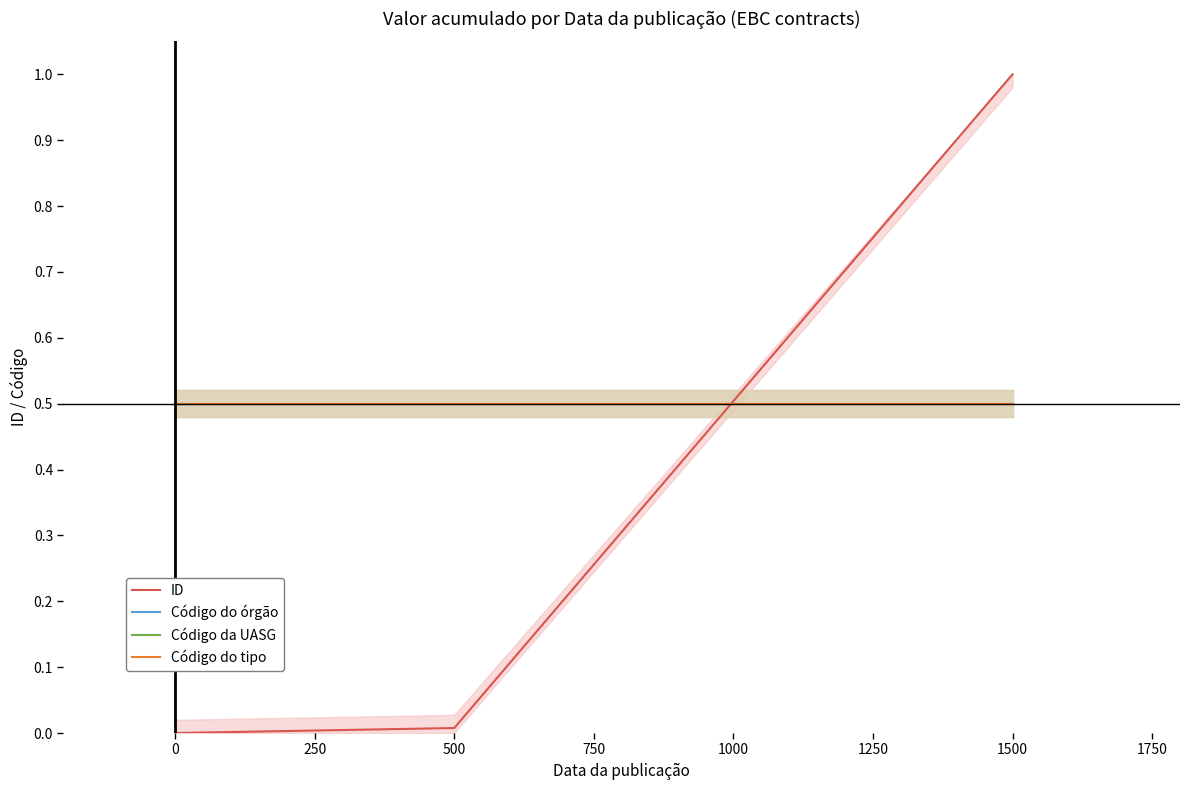

Reading left to right, list all the values displayed in this chart.

ID: 0.0	0.0	1.0
Código do órgão: 0.5	0.5	0.5
Código da UASG: 0.5	0.5	0.5
Código do tipo: 0.5	0.5	0.5